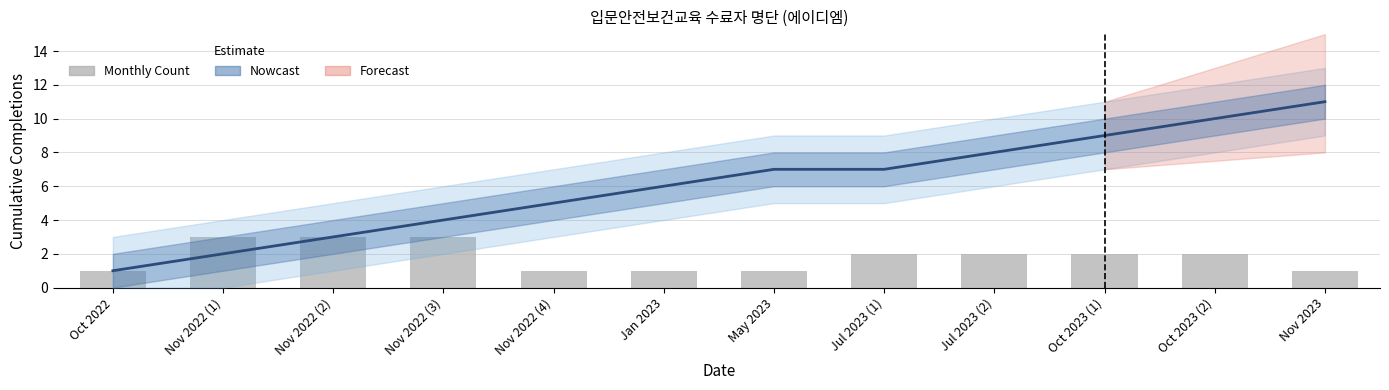

What position from the left is Nov 2022 (3)?

4